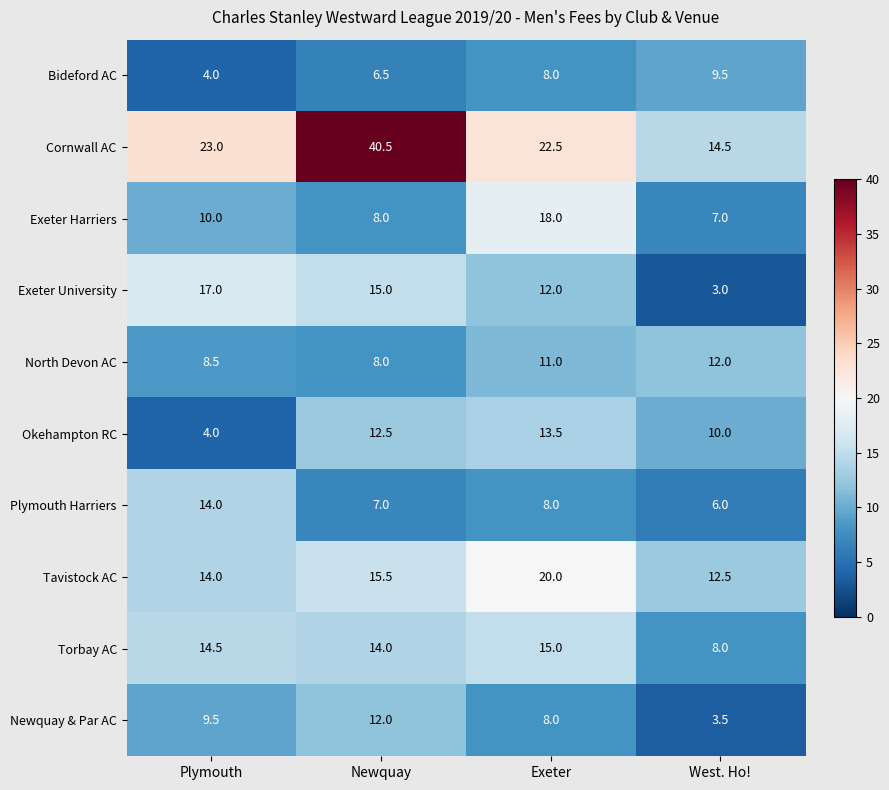

Count the number of categories in the chart.

4